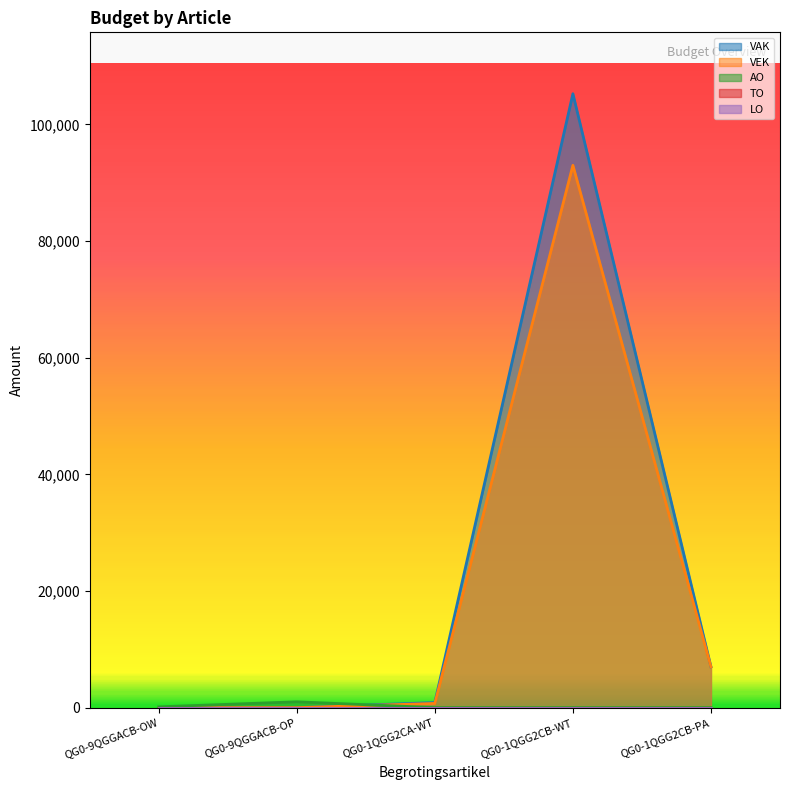

List the series in order of their peak value, lowest first.

AO, VEK, VAK